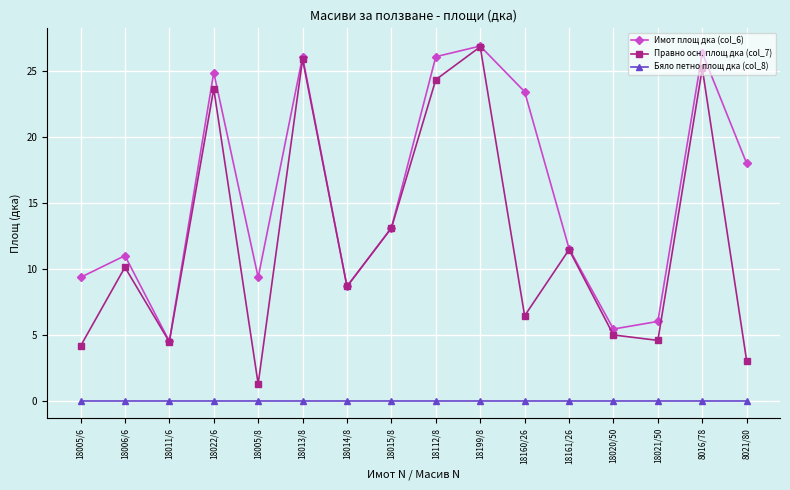

What is the greatest value displayed?

26.9